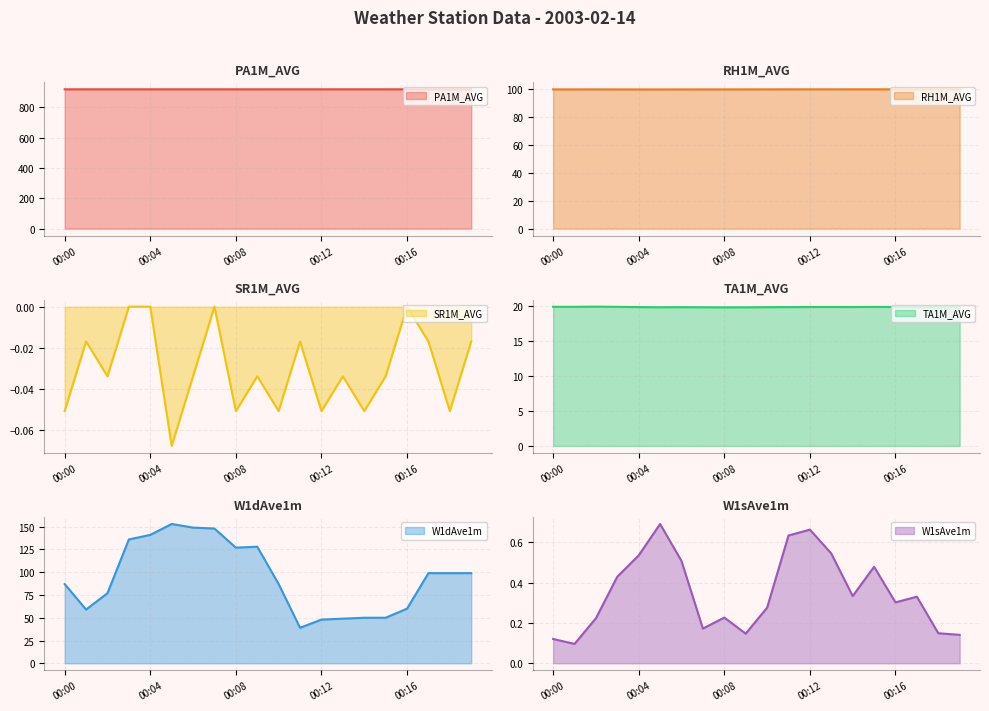

Reading right to left, what are all the values shown in this chart?

PA1M_AVG: 917.9	917.9	918.0	918.0	918.0	918.0	918.0	918.0	918.0	918.0	918.0	918.0	918.0	918.0	918.0	918.0	918.0	918.0	918.0	918.0
RH1M_AVG: 99.4	99.4	99.4	99.4	99.4	99.4	99.4	99.4	99.4	99.4	99.4	99.4	99.4	99.4	99.4	99.3	99.4	99.4	99.4	99.4
SR1M_AVG: -0.0	-0.1	-0.0	0.0	-0.0	-0.1	-0.0	-0.1	-0.0	-0.1	-0.0	-0.1	0.0	-0.0	-0.1	0.0	0.0	-0.0	-0.0	-0.1
TA1M_AVG: 19.9	19.9	19.9	19.9	19.9	19.9	19.9	19.9	19.9	19.9	19.9	19.8	19.9	19.9	19.9	19.9	19.9	19.9	19.9	19.9
W1dAve1m: 99.0	99.0	99.0	60.0	50.0	50.0	49.0	48.0	39.0	87.0	128.0	127.0	148.0	149.0	153.0	141.0	136.0	77.0	59.0	87.0
W1sAve1m: 0.1	0.1	0.3	0.3	0.5	0.3	0.5	0.7	0.6	0.3	0.1	0.2	0.2	0.5	0.7	0.5	0.4	0.2	0.1	0.1